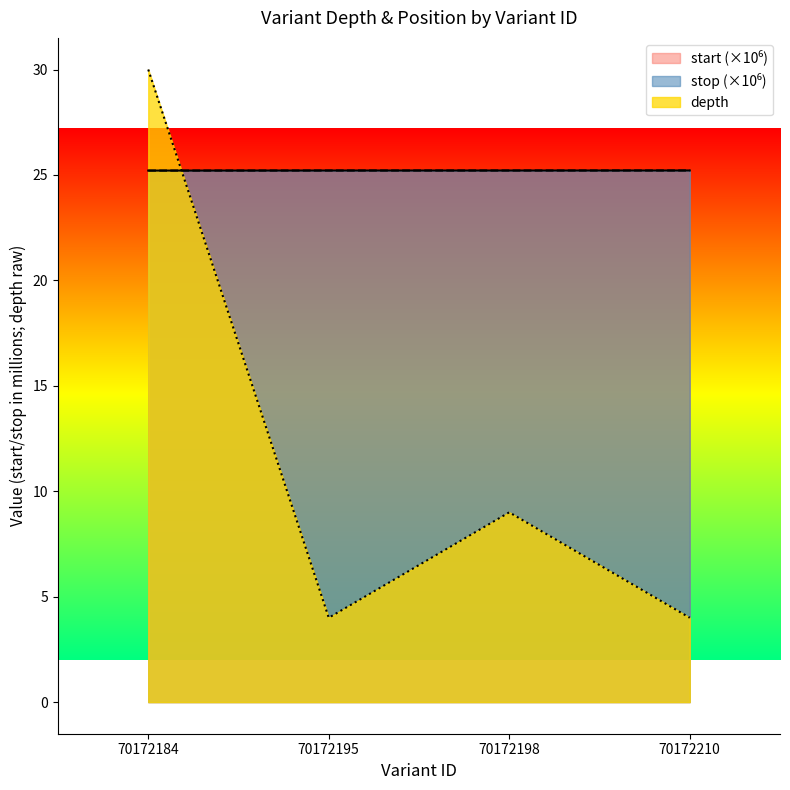

How many lines are shown in the chart?

3